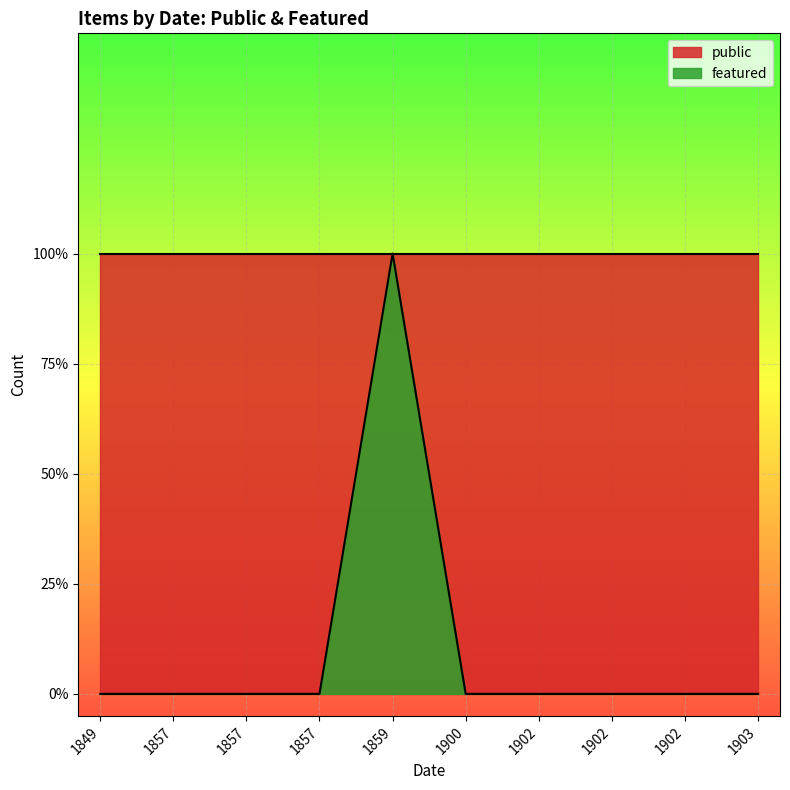

What is the label of the 6th point from the left?

1900